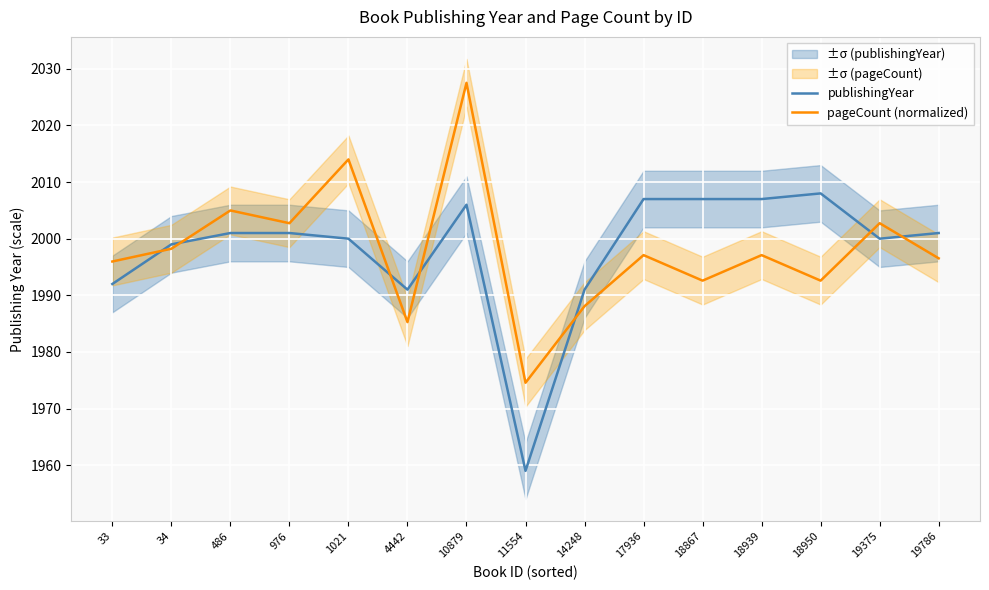

The publishingYear series shows 1991.0 at 4442. True or false?

True